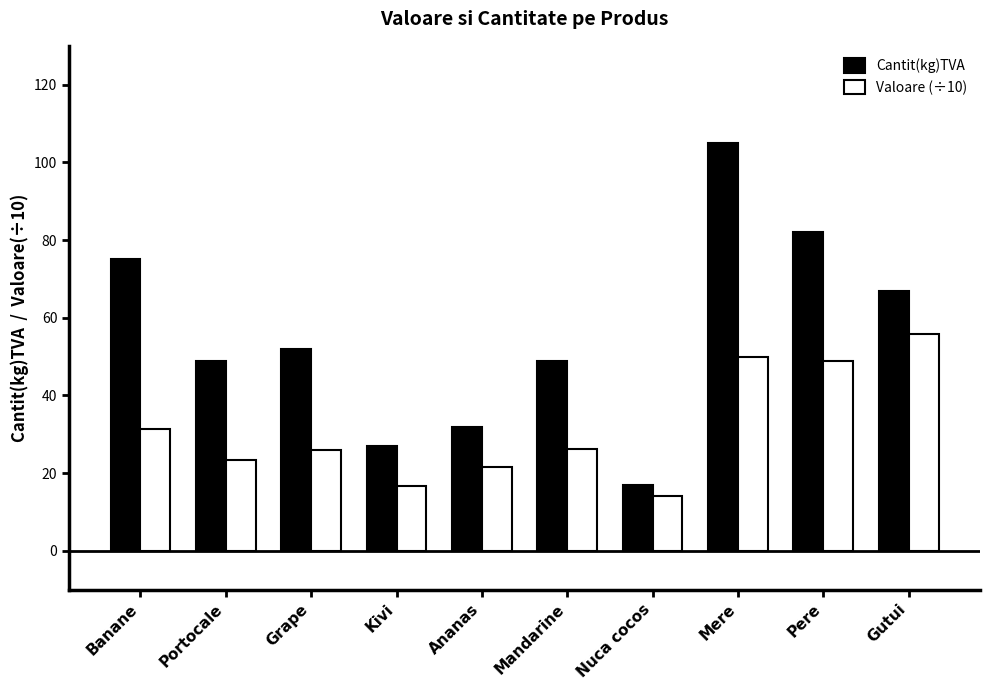

True or false: Valoare (÷10) has a value of 45.3 at Grape.

False